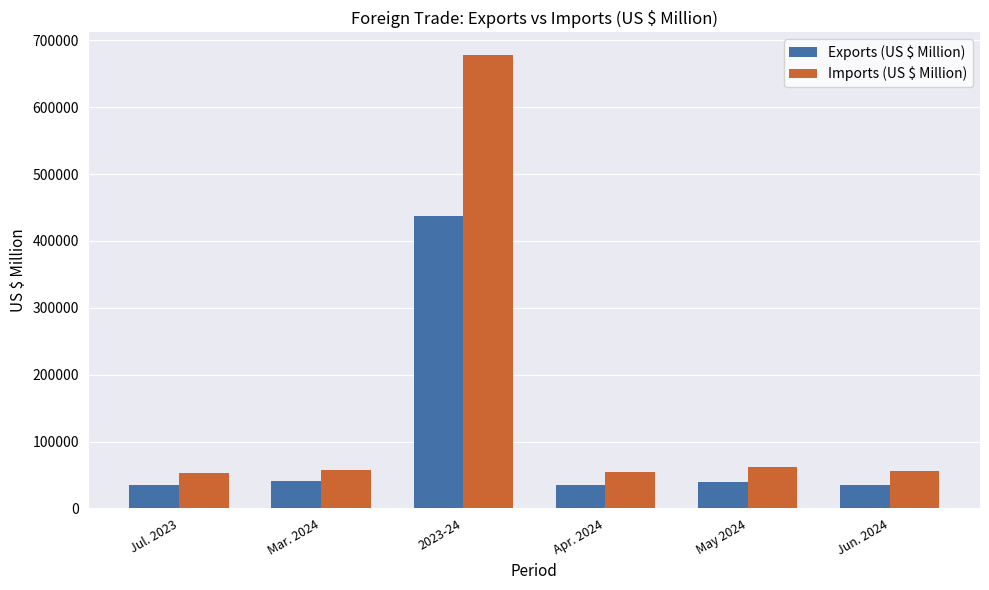

How many categories are shown in the chart?

6